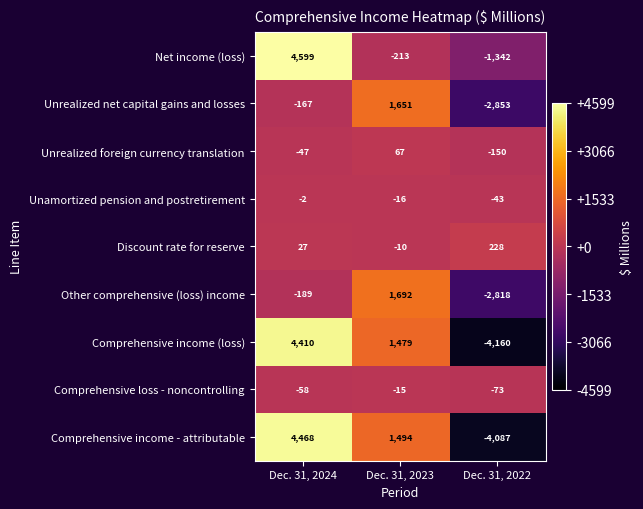

What is the maximum value shown in the chart?

4599